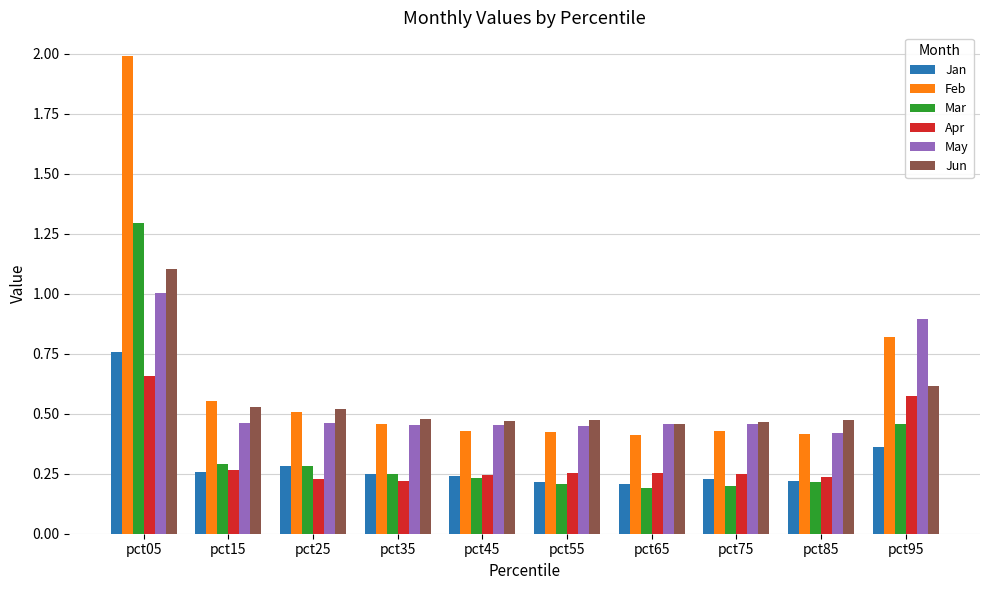

What are all the series names shown in the legend?

Jan, Feb, Mar, Apr, May, Jun